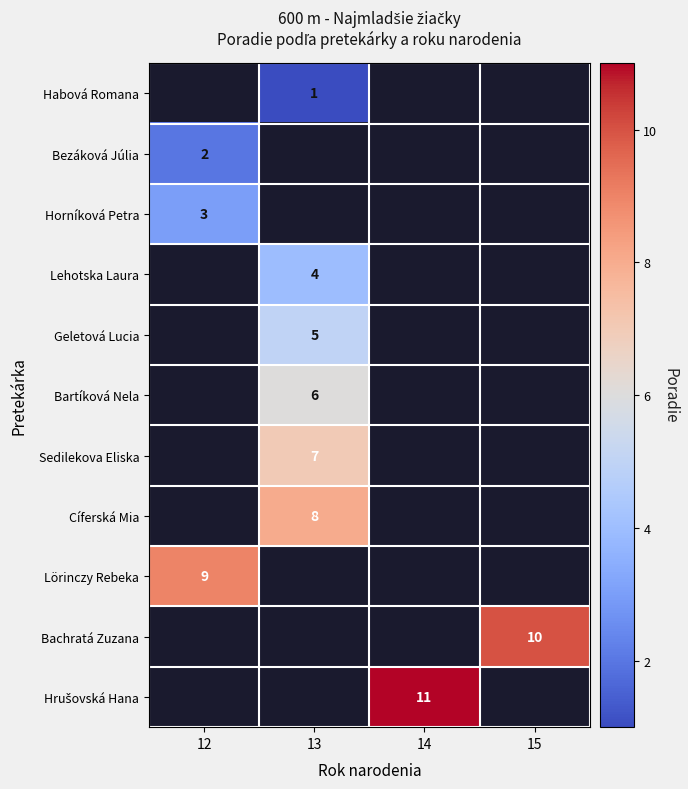

Count the number of data series in this chart.

11